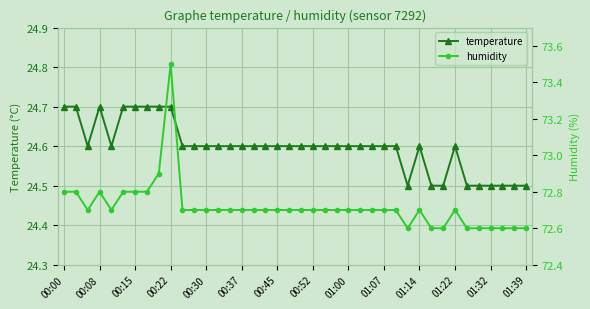

At how many categories does at least one series exceed 62?

40